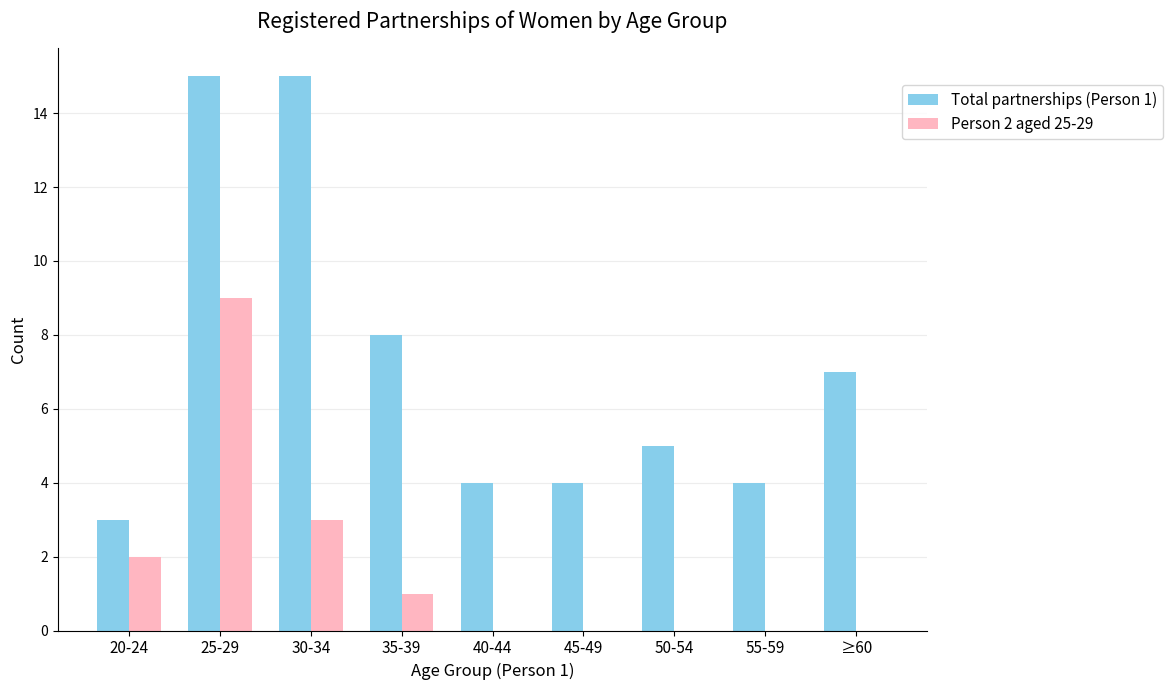

Is it true that Person 2 aged 25-29 equals 2 at 20-24?

True